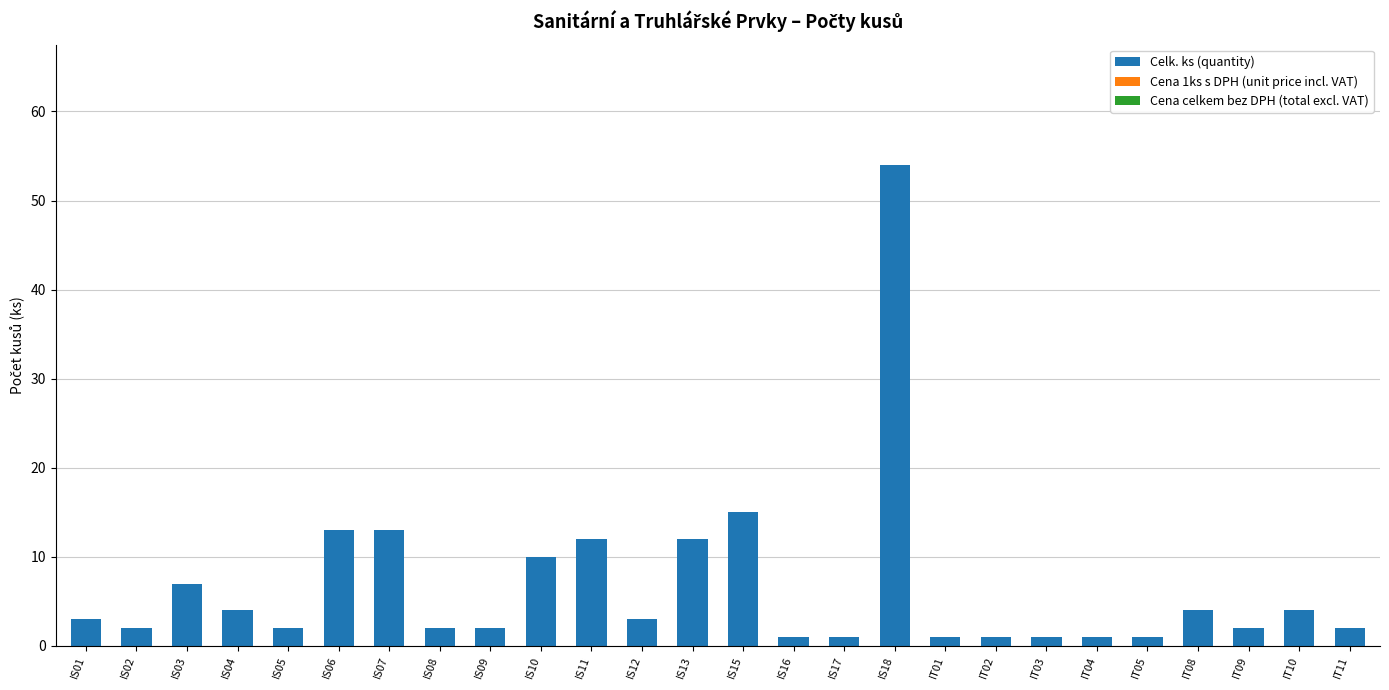

At which label is the value closest to 27?

IS15